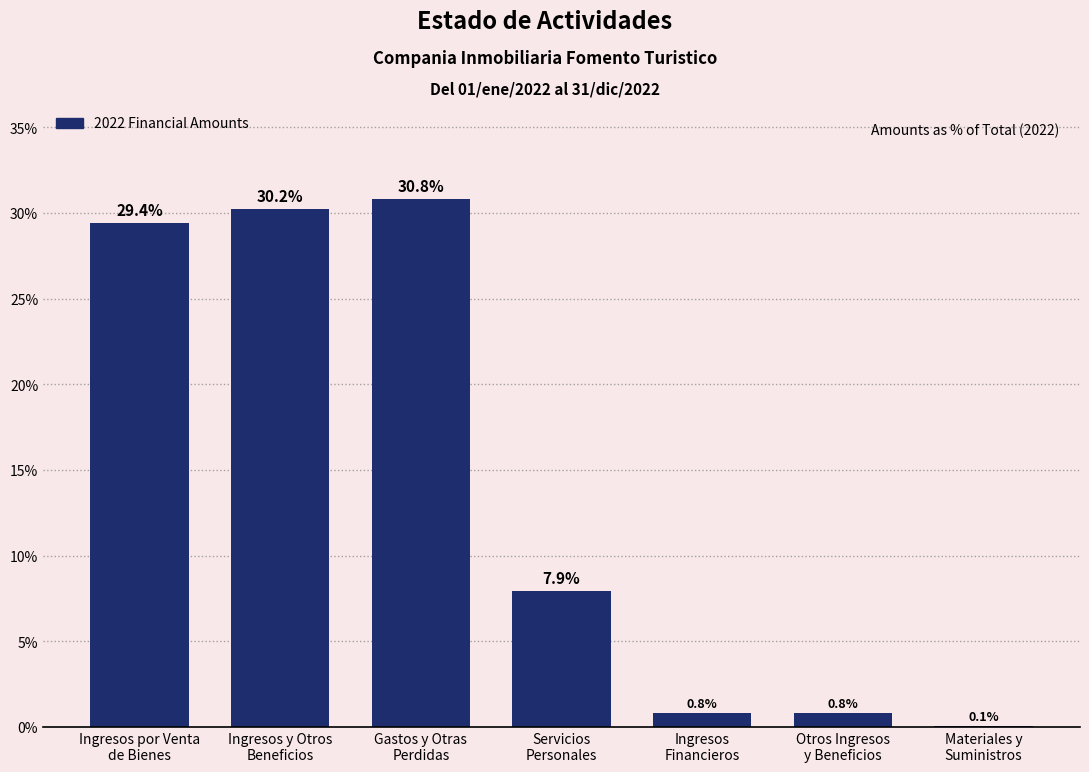

What is the maximum value shown in the chart?

30.8